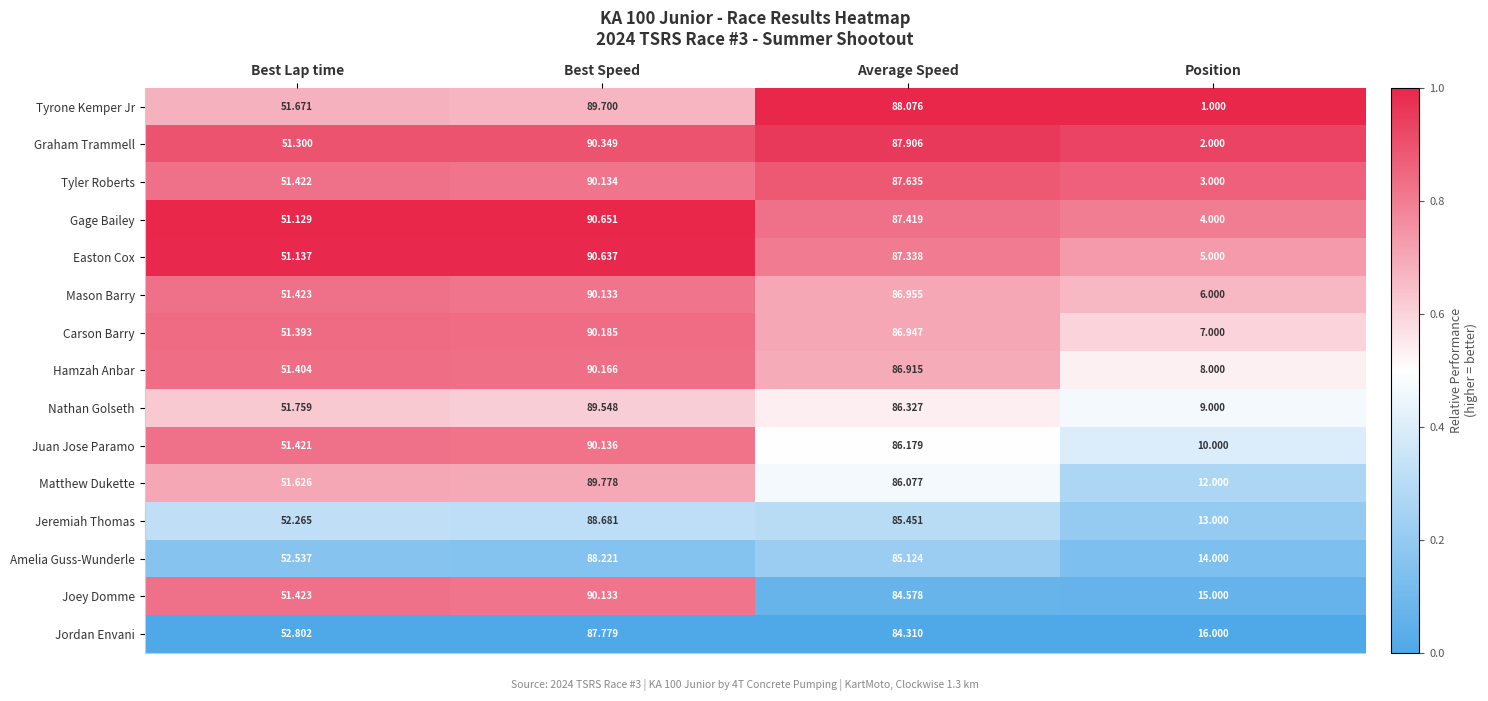

At which category is the sum across all series the highest?

Best Speed